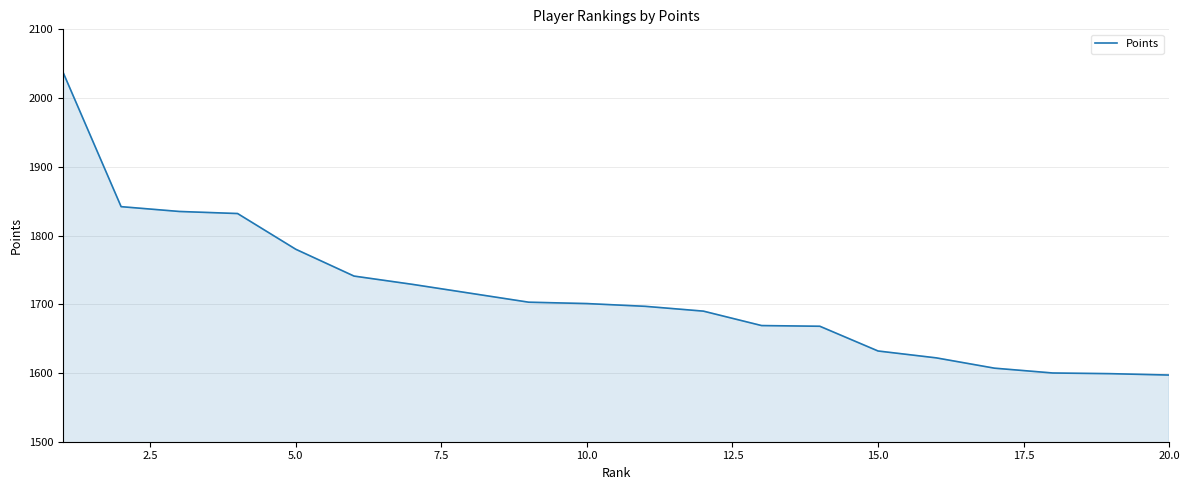

What is the smallest value displayed?

1597